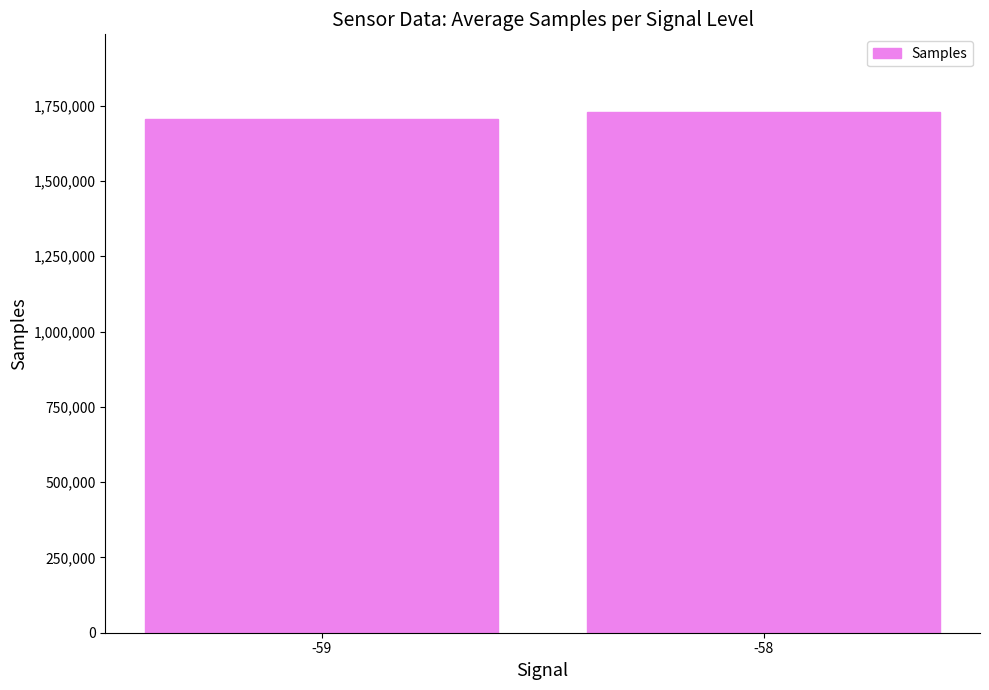

Approximately how many times larger is the value at -58 compared to -59?

1.0